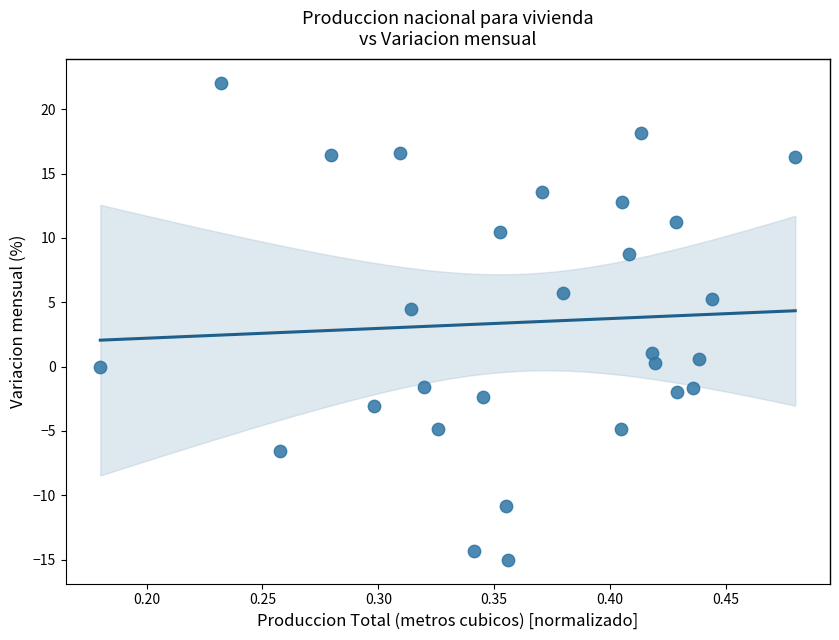

What Y value in the scatter plot is closest to 3?

4.5